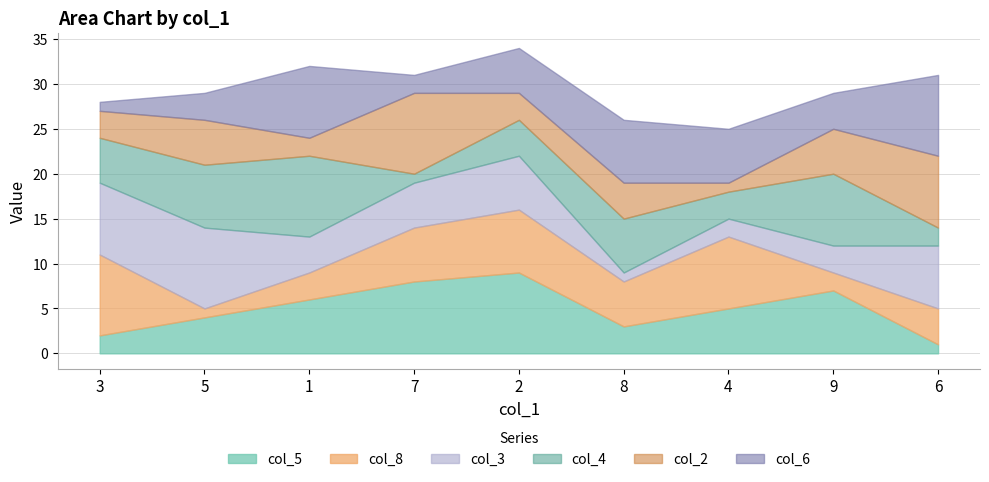

What is the sum of all col_2 values?

40